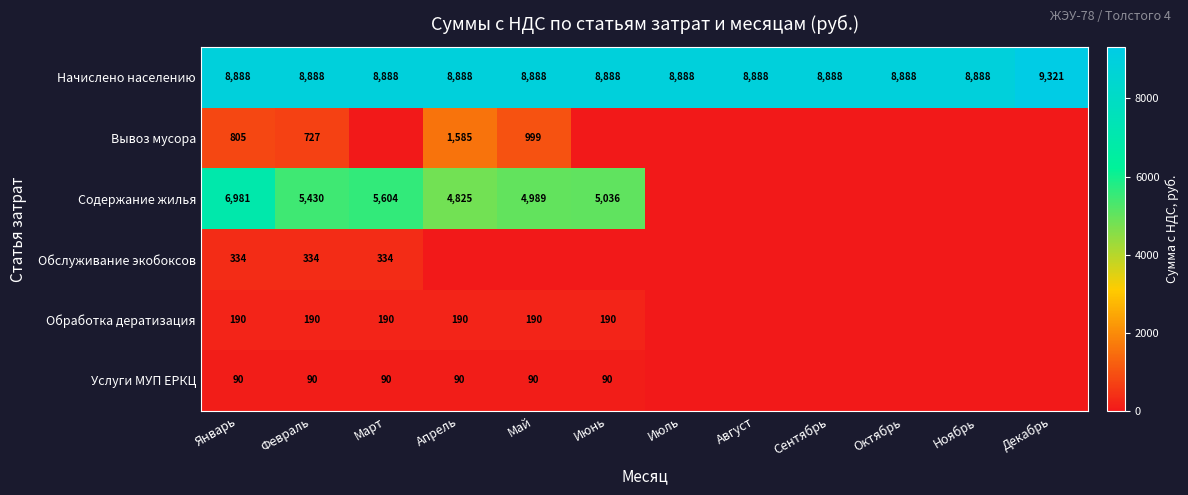

At which category is the sum across all series the highest?

Январь